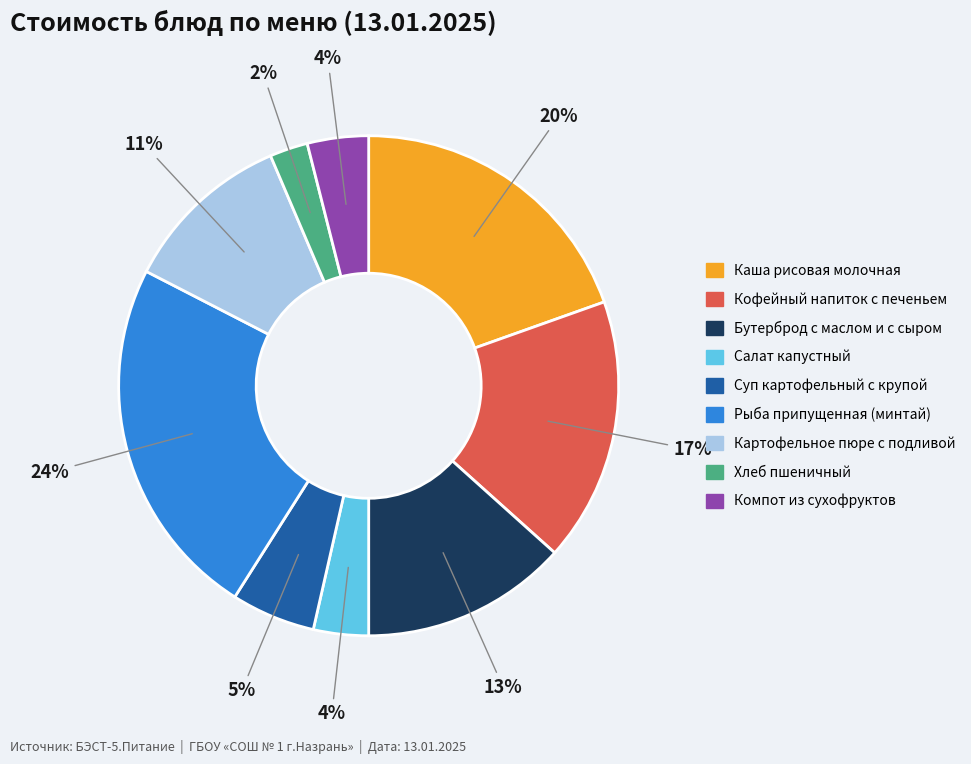

What is the largest slice in the pie chart?

Рыба припущенная (минтай)